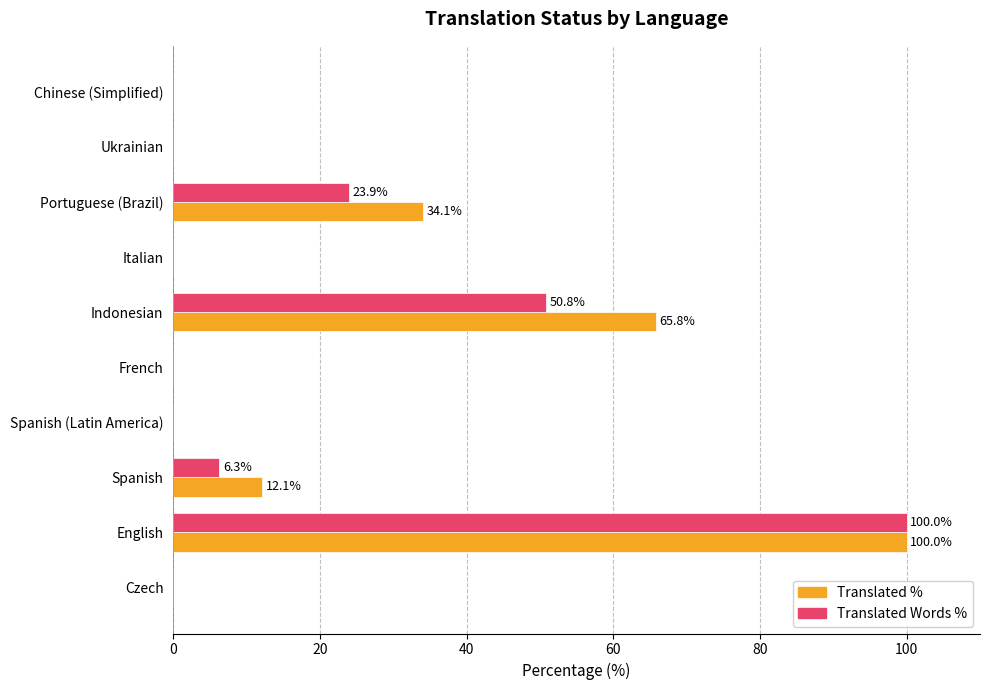

What is the total value across all series at Indonesian?

116.6